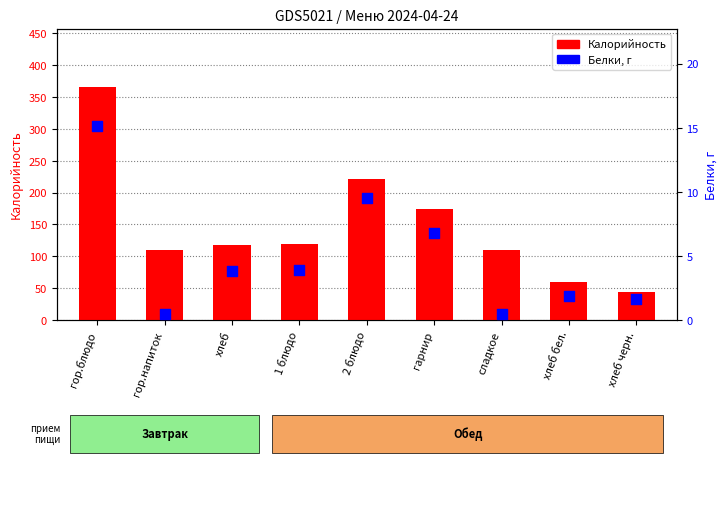

What are all the series names shown in the legend?

Калорийность, Белки, г